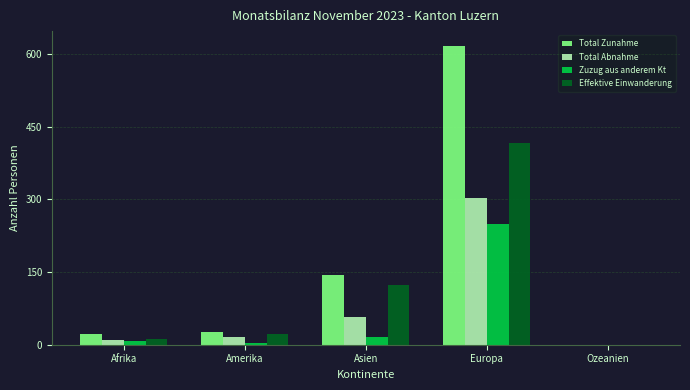

How many groups of bars are there?

5